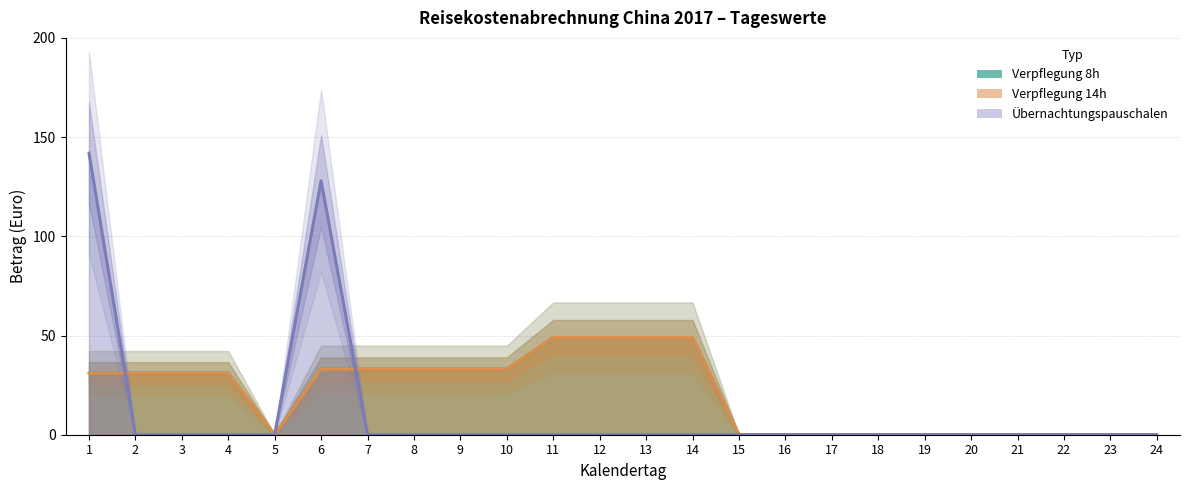

In Verpflegung 14h, how many points are lower than both neighbors (excluding endpoints)?

1